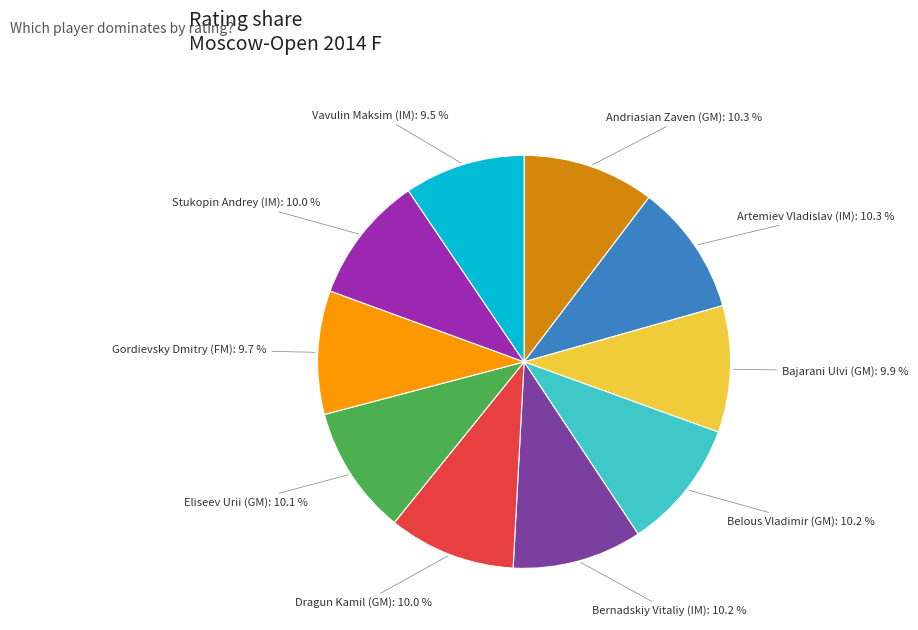

Is there any slice that represents more than half of the pie?

No